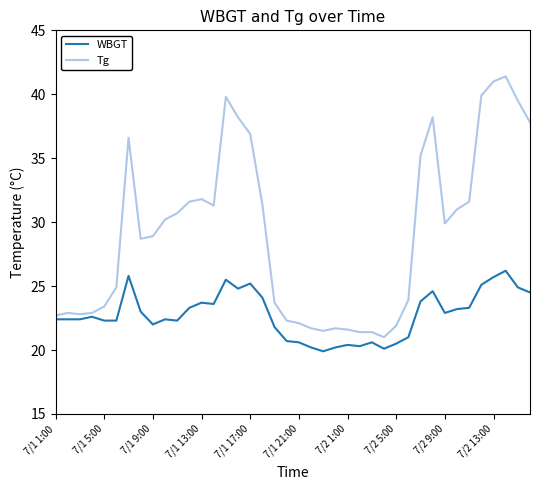

List the series in order of their overall mean, lowest first.

WBGT, Tg